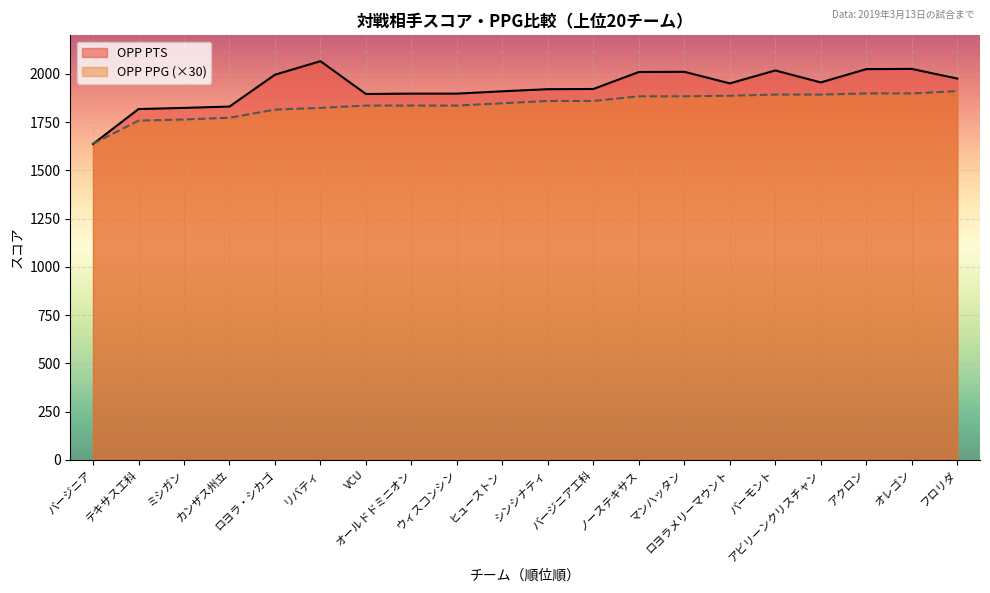

At which category does OPP PTS reach its first local valley?

VCU